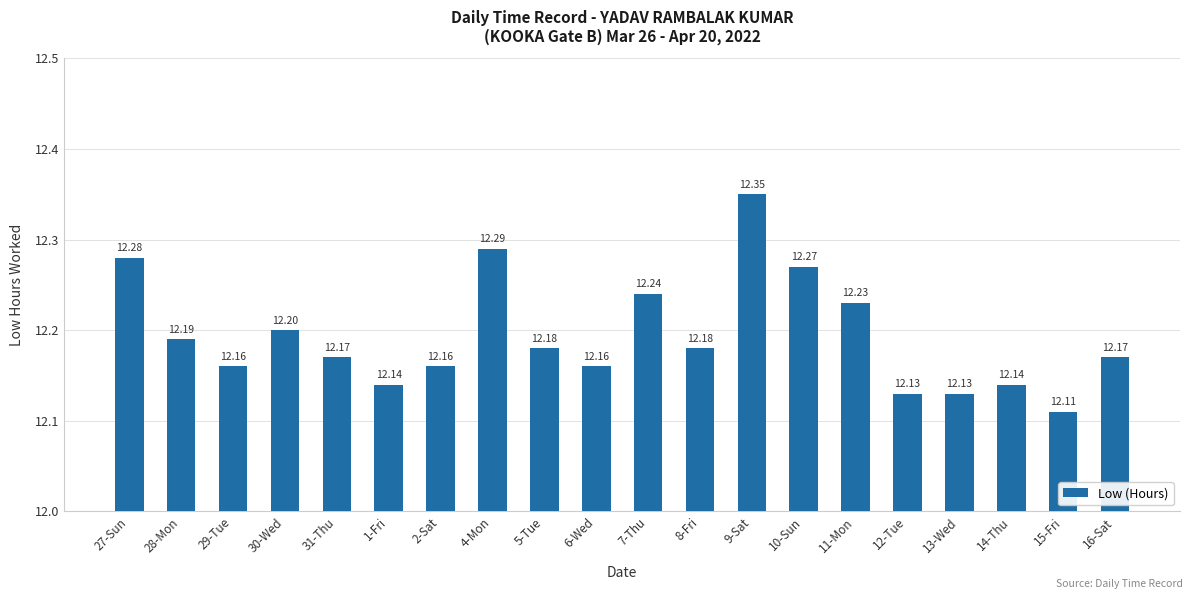

How many values are between 12 and 13?

20